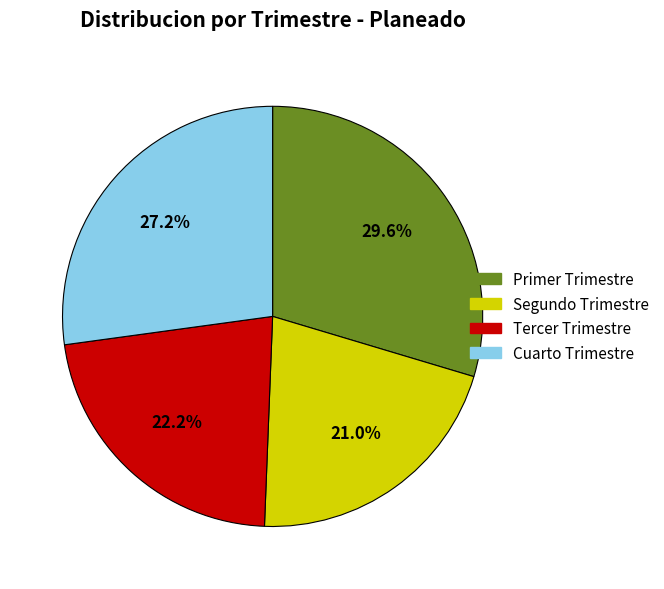

Which category has the smallest portion of the pie?

Segundo Trimestre